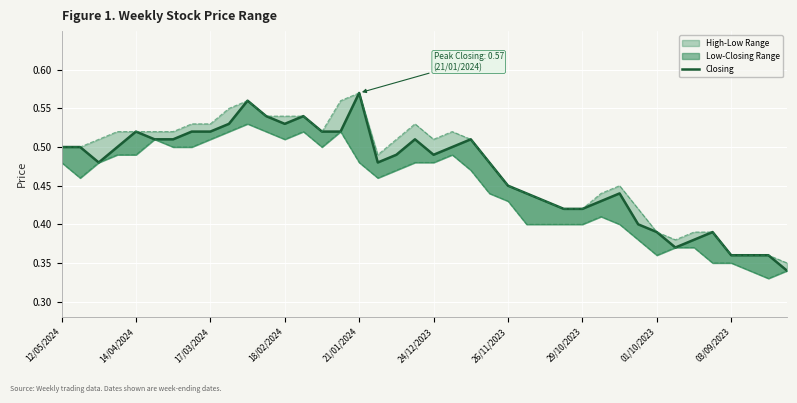

Is this an area chart (filled region under the line)?

No